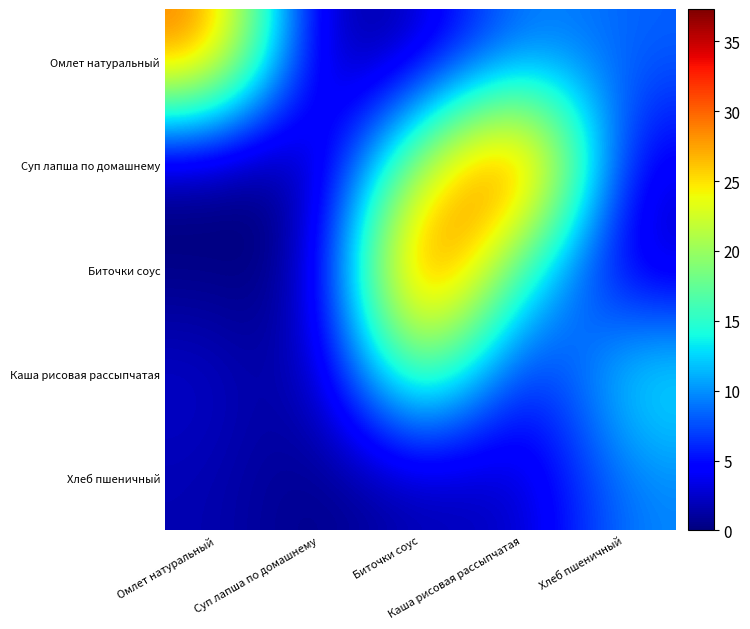

Between Суп лапша по домашнему and Каша рисовая рассыпчатая, which is larger?

Каша рисовая рассыпчатая